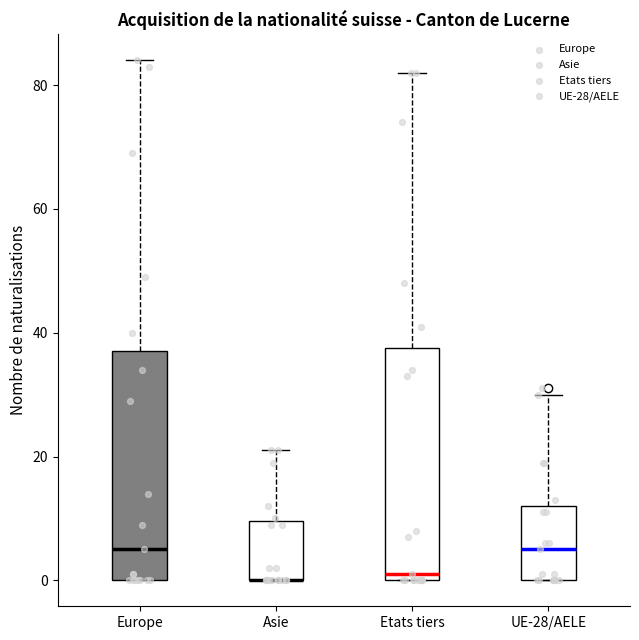

Reading left to right, read every box against the y-axis: the position of its median line, the range the box covers, and the ends of its whiskers. The values are not printed on the chart, so give them approximately, as read against the axis.

Europe: median 6, box 0 to 38, whiskers 0 to 84
Asie: median 0 (drawn on the box's lower edge), box 0 to 10, whiskers 0 to 22
Etats tiers: median 2, box 0 to 38, whiskers 0 to 82
UE-28/AELE: median 6, box 0 to 12, whiskers 0 to 30